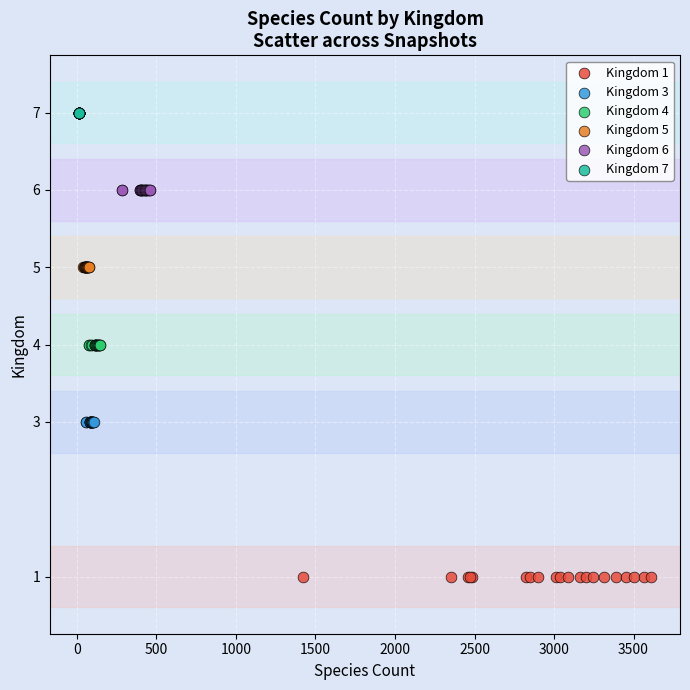

Which series reaches the minimum Y coordinate?

Kingdom 1